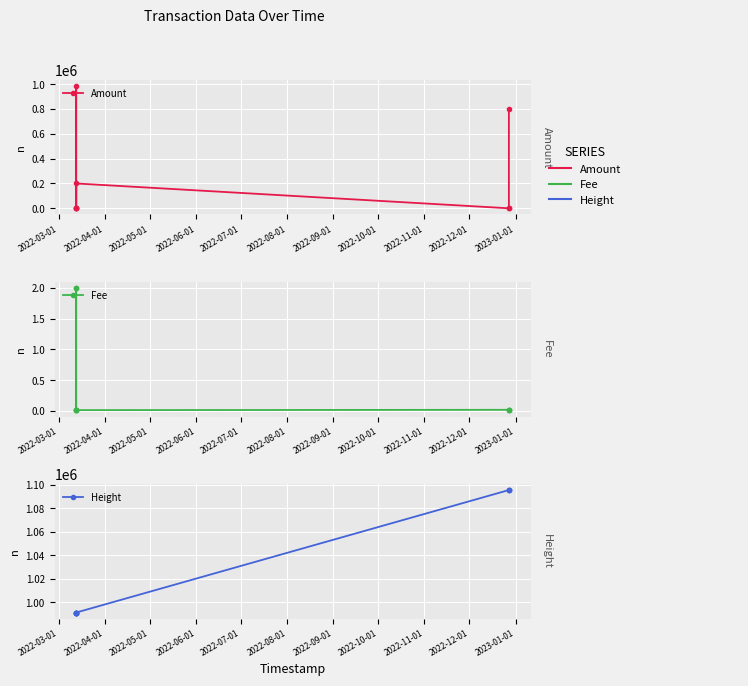

What is the value of the Amount point at the 3rd from the left?

10.0